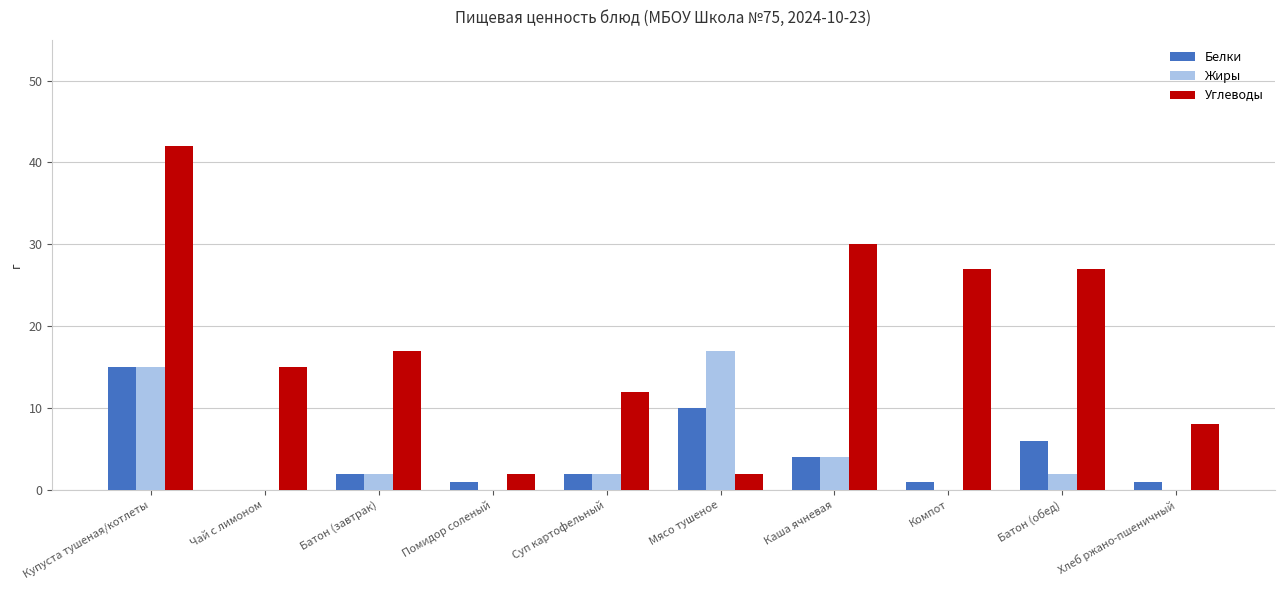

Between Купуста тушеная/котлеты and Помидор соленый, which series saw the biggest shift?

Углеводы